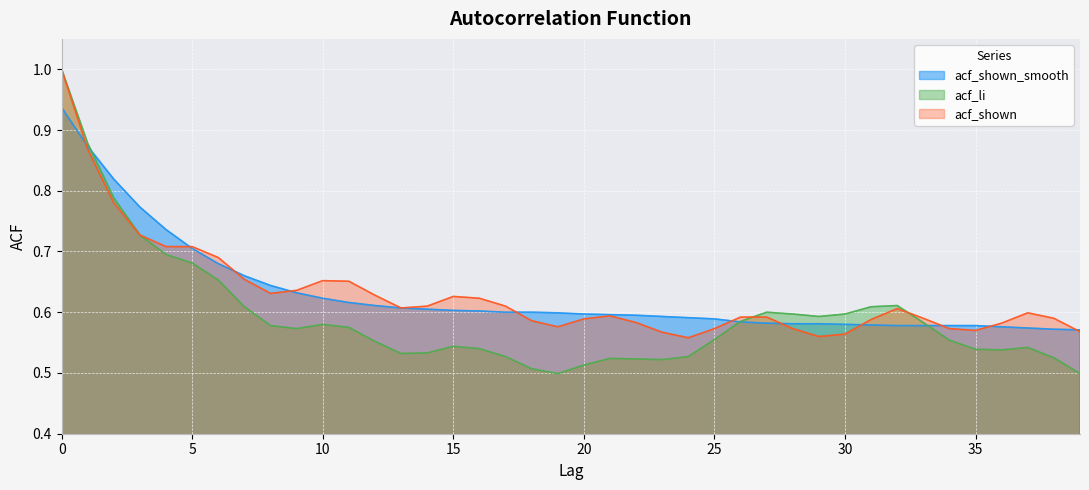

The value of acf_shown at 11 is 0.7. True or false?

True